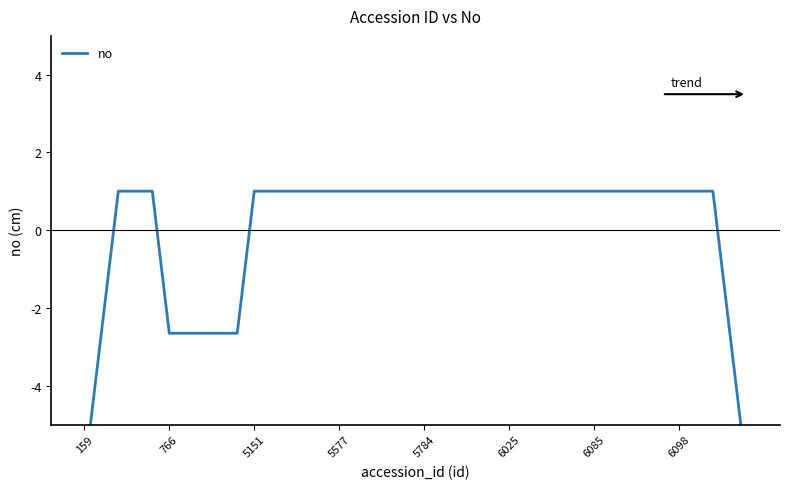

What is the approximate value at 22?

1.0